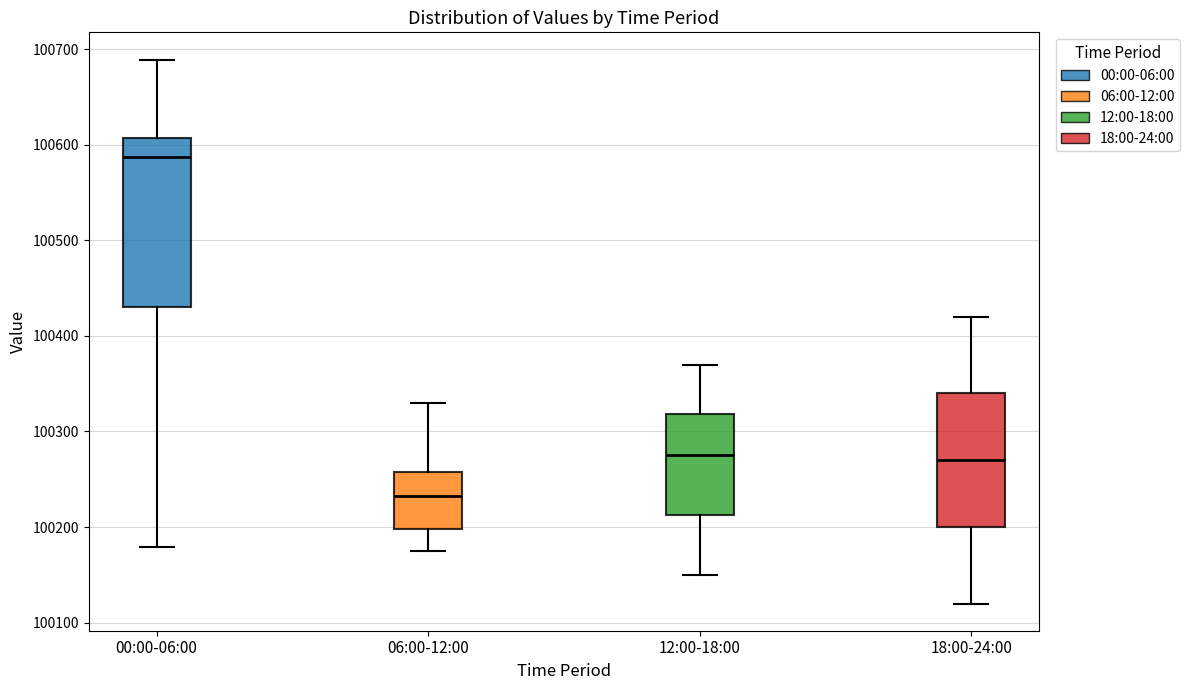

Reading left to right, transcribe this box plot: for each box, give where its median line is, the range the box spans, and where its two whiskers end, as read against the y-axis. The values are not printed on the chart, so give them approximately, as read against the axis.

00:00-06:00: median 100590, box 100430 to 100610, whiskers 100180 to 100690
06:00-12:00: median 100230, box 100200 to 100260, whiskers 100170 to 100330
12:00-18:00: median 100280, box 100210 to 100320, whiskers 100150 to 100370
18:00-24:00: median 100270, box 100200 to 100340, whiskers 100120 to 100420